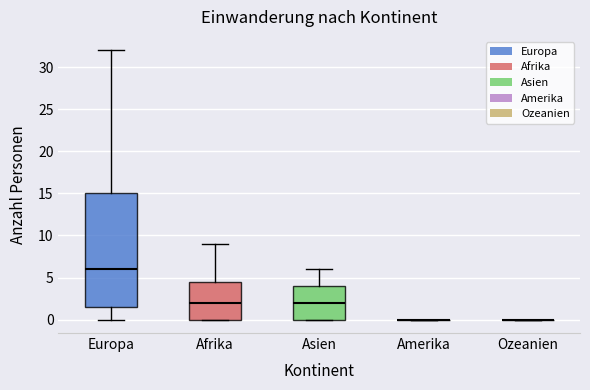

Comparing the boxes themselves (not the whiskers), which one is the tallest?

Europa